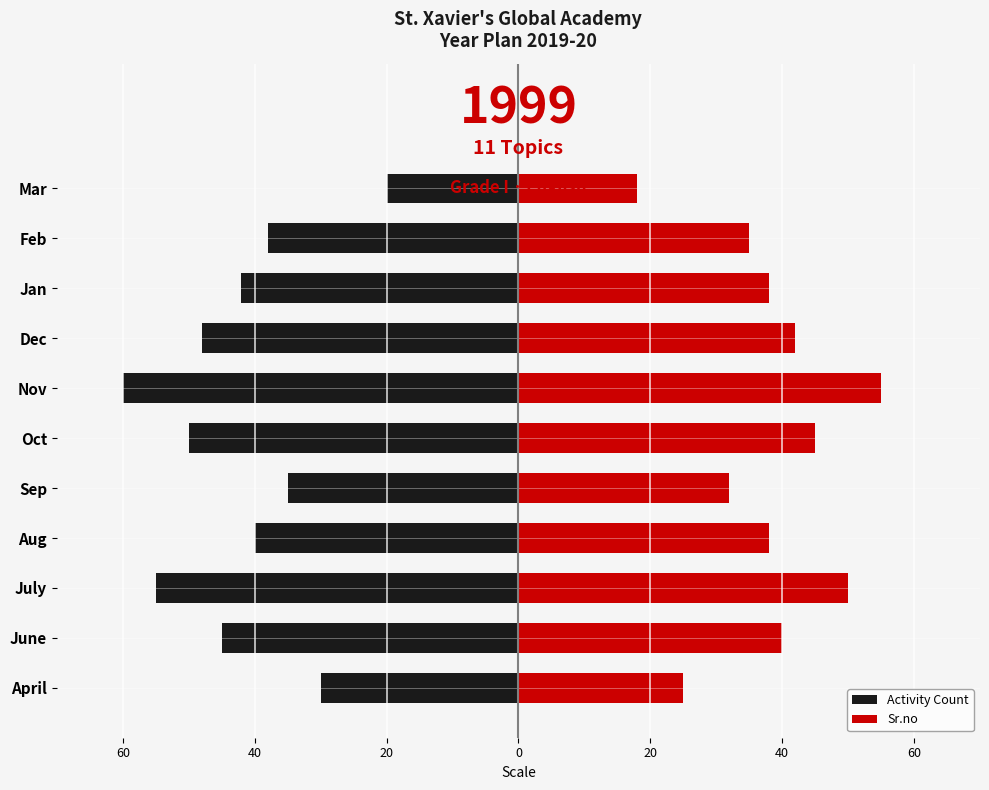

Which series has the largest range (max minus min)?

Activity Count